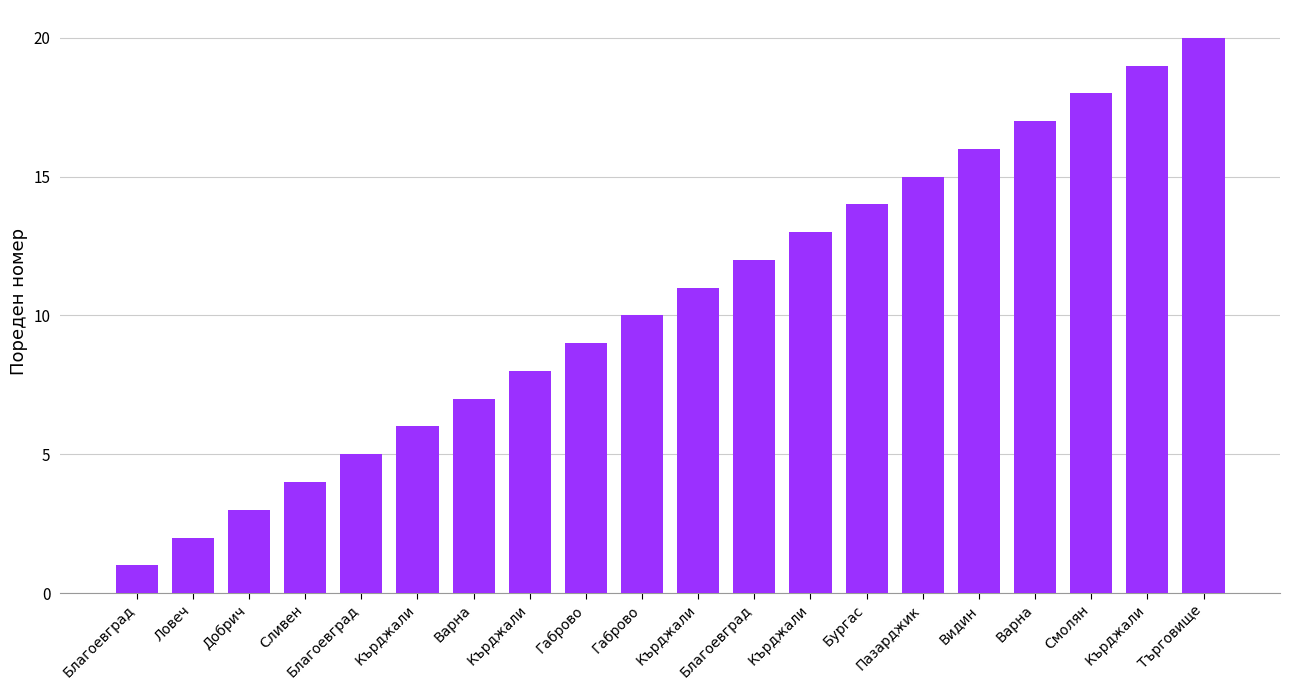

At which label is the value closest to 10?

Габрово